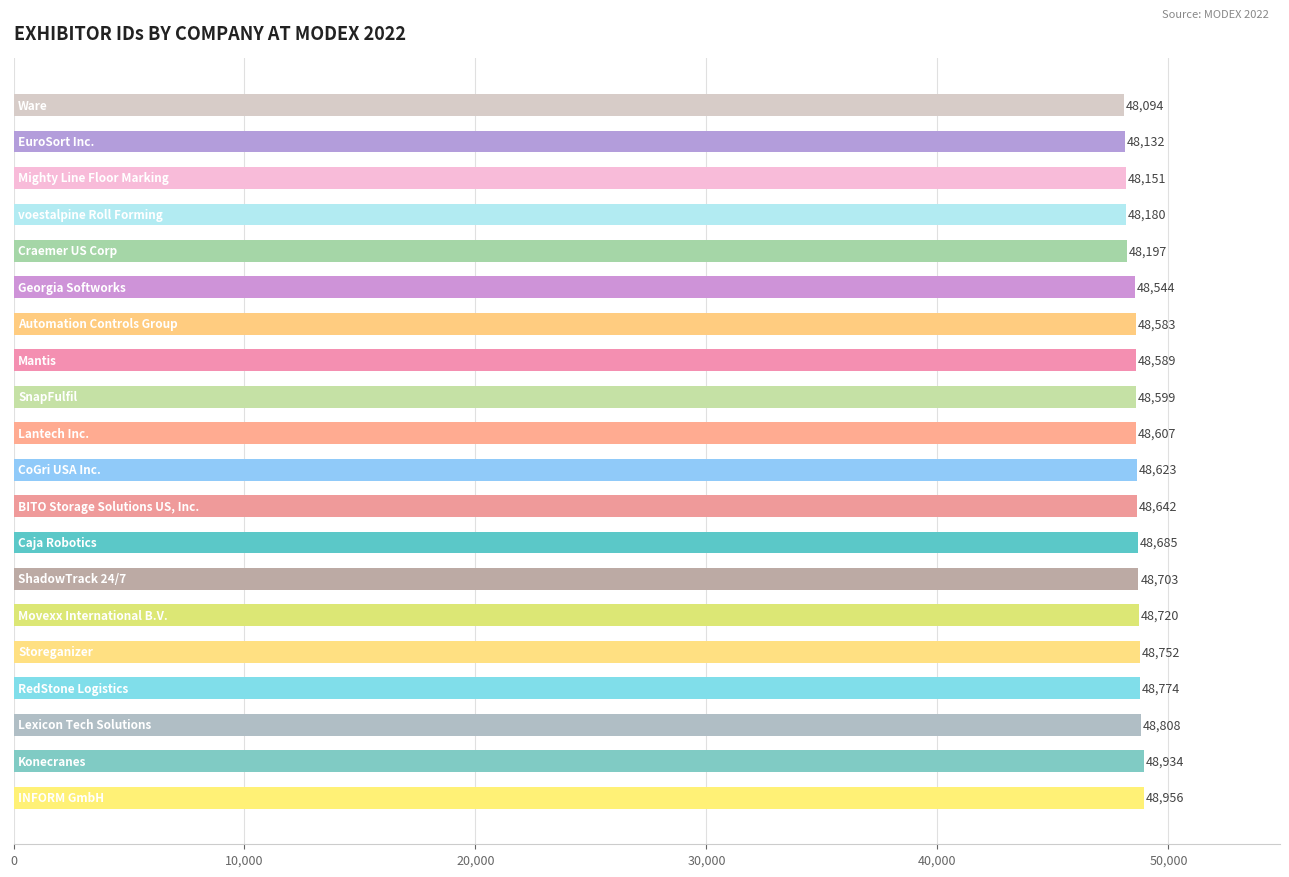

What is the maximum value shown in the chart?

48956